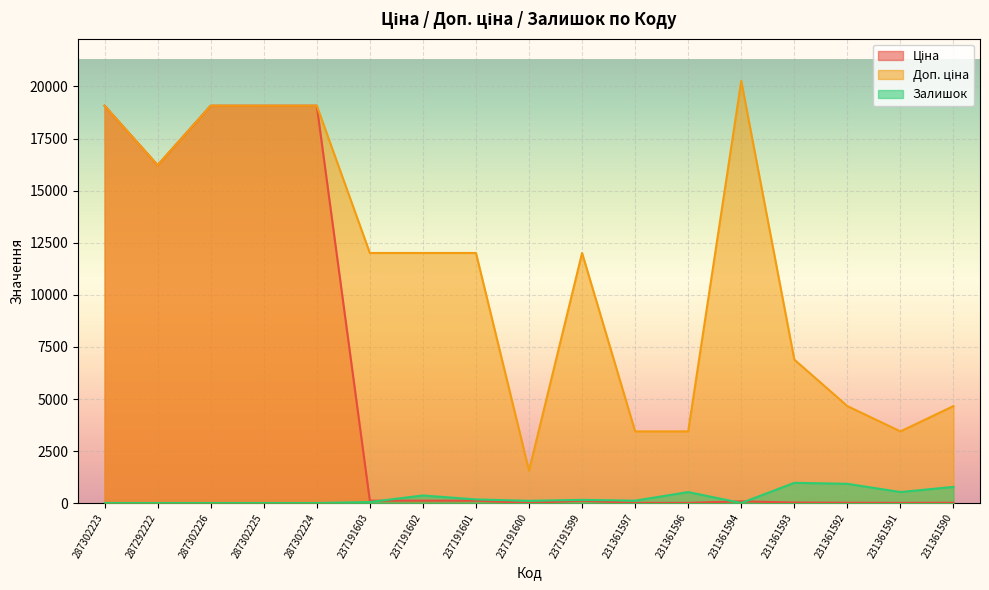

True or false: Доп. ціна and Залишок intersect in this chart.

False